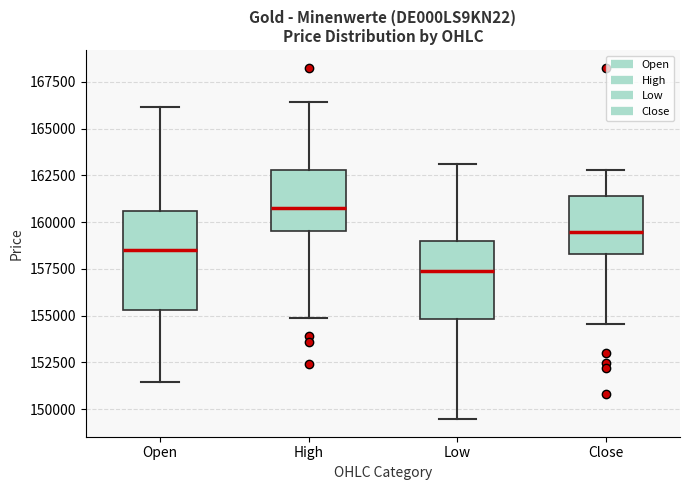

Comparing the boxes themselves (not the whiskers), which one is the tallest?

Open